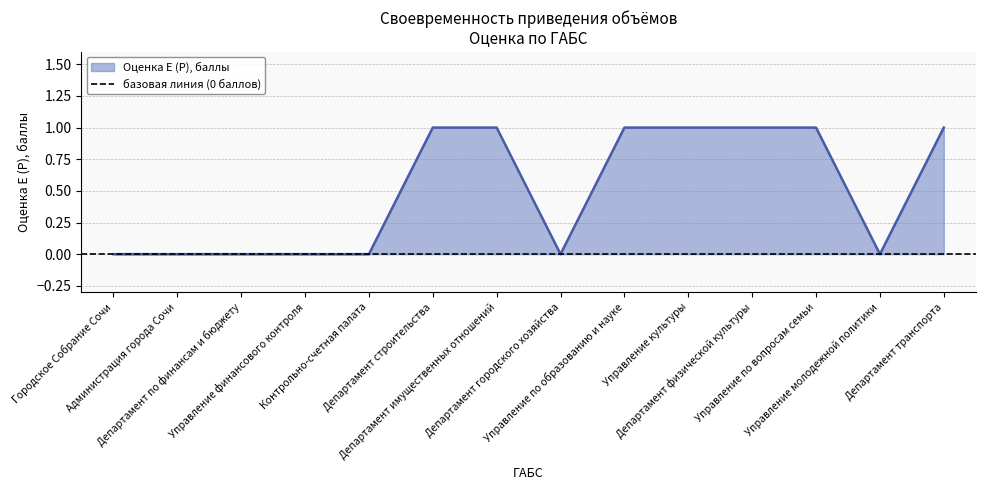

Is it true that the value at Администрация города Сочи is 0?

True